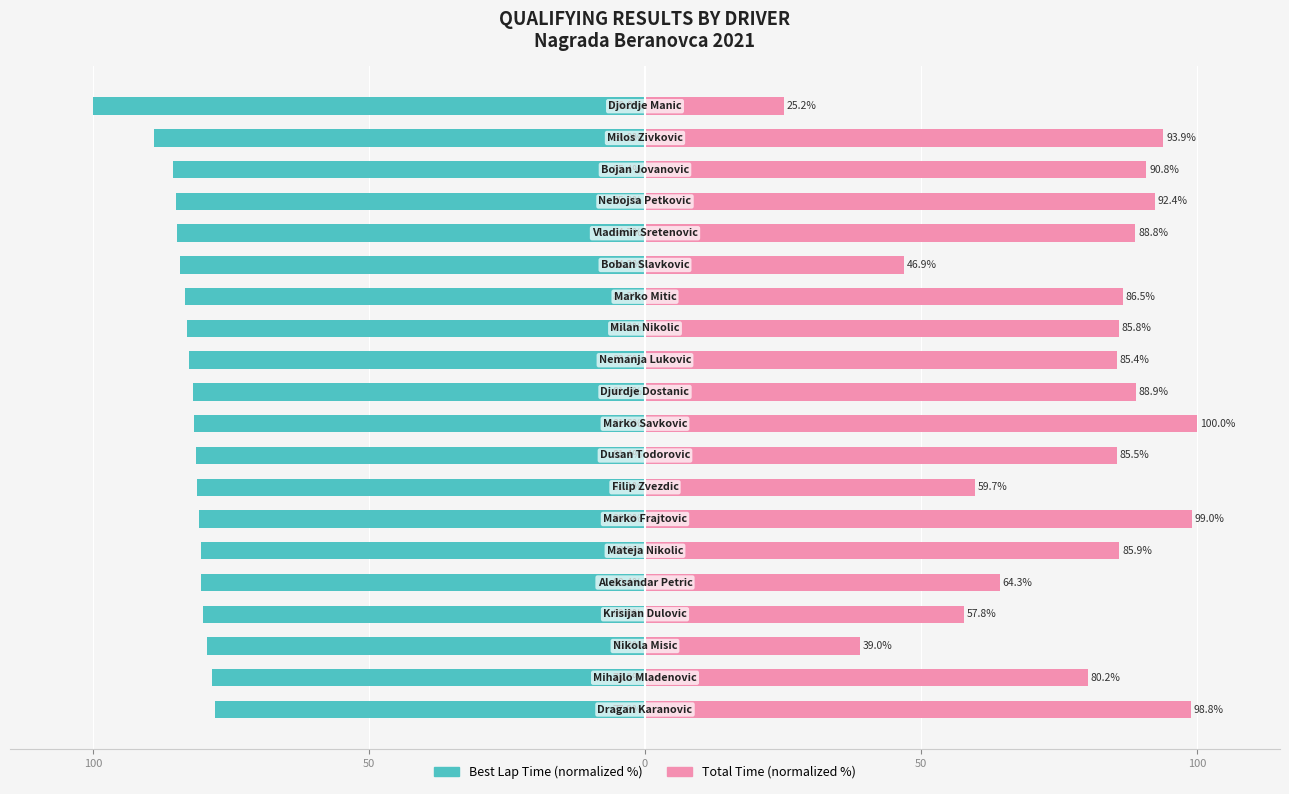

Rank the series at 15 from highest to lowest value.

Total Time (normalized %), Best Lap Time (normalized %)